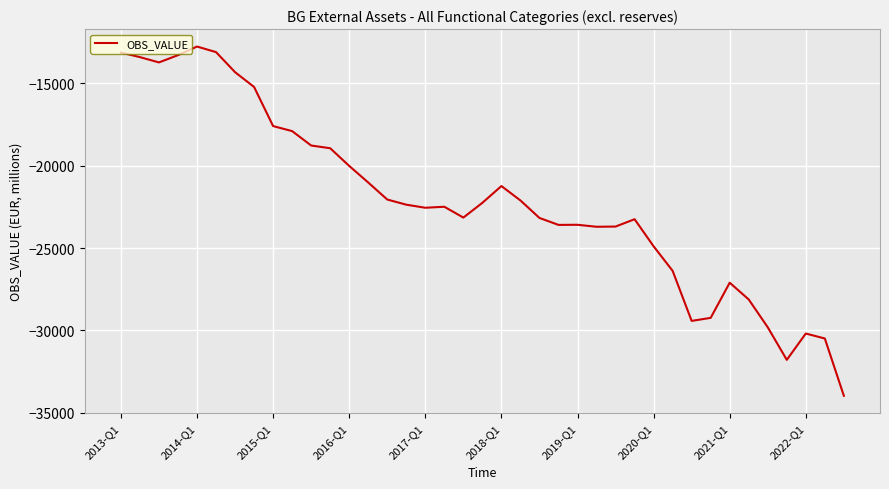

What is the difference between the maximum and minimum values?

21193.0